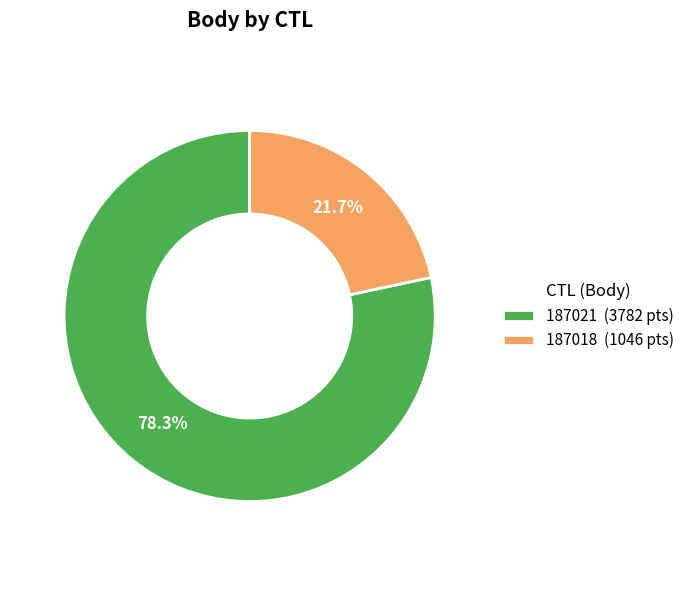

Count the number of slices in the pie.

2